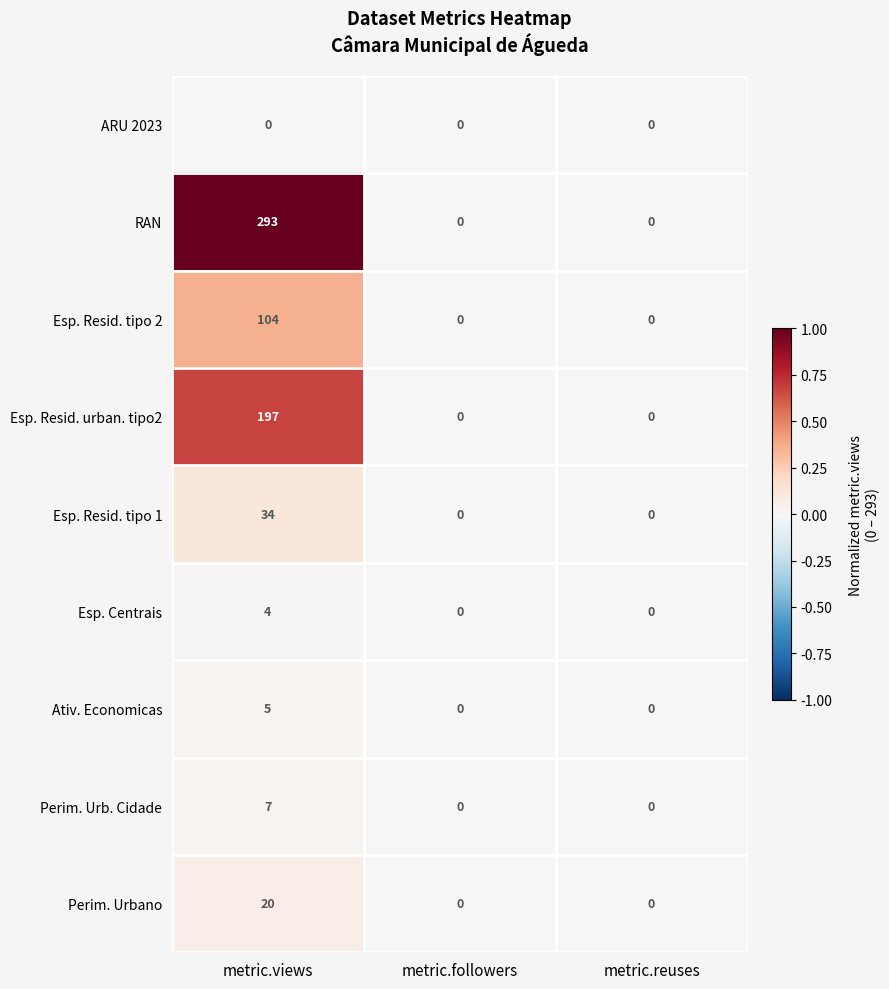

At metric.views, list the series in order from smallest to largest.

ARU 2023, Esp. Centrais, Ativ. Economicas, Perim. Urb. Cidade, Perim. Urbano, Esp. Resid. tipo 1, Esp. Resid. tipo 2, Esp. Resid. urban. tipo2, RAN